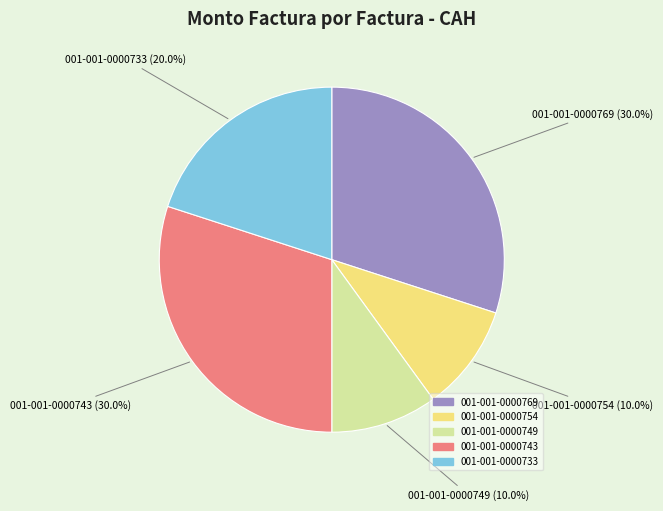

How many slices are in this pie chart?

5